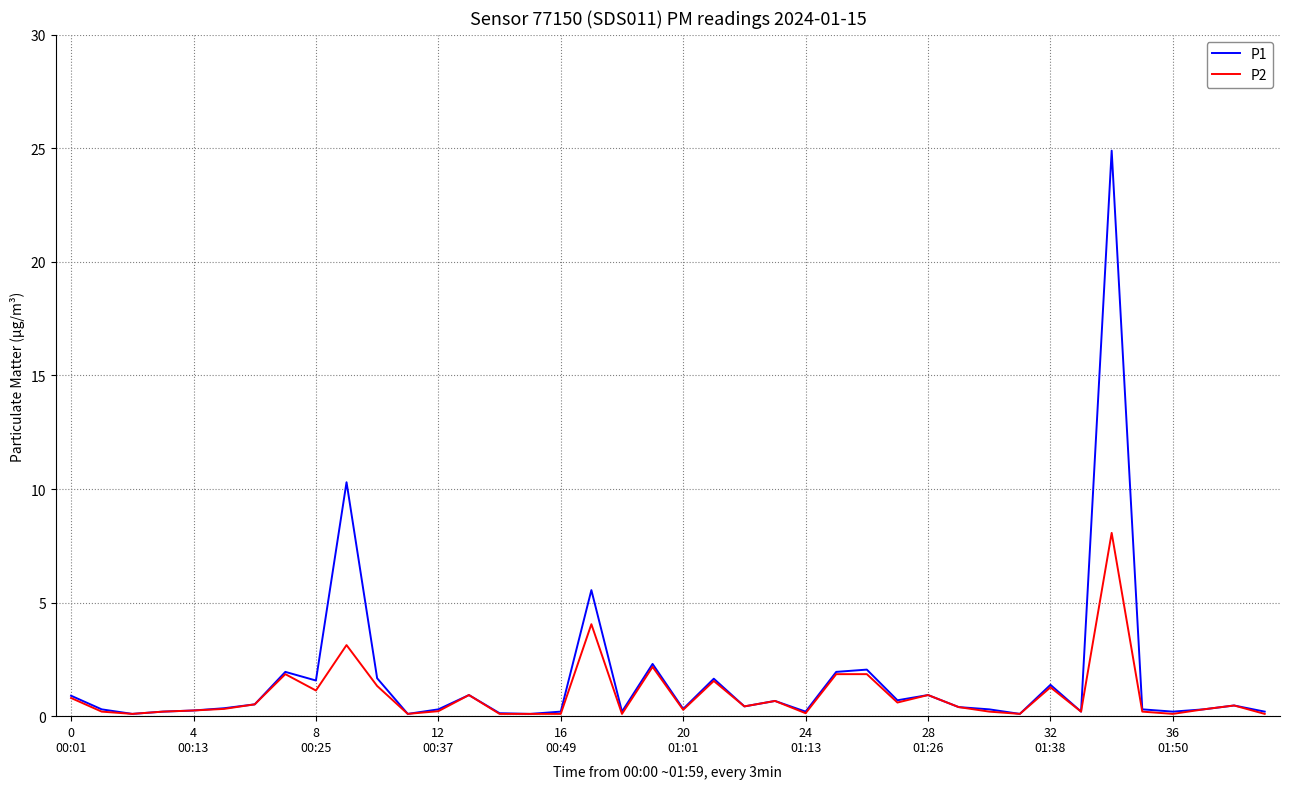

What is the maximum value shown in the chart?

24.9